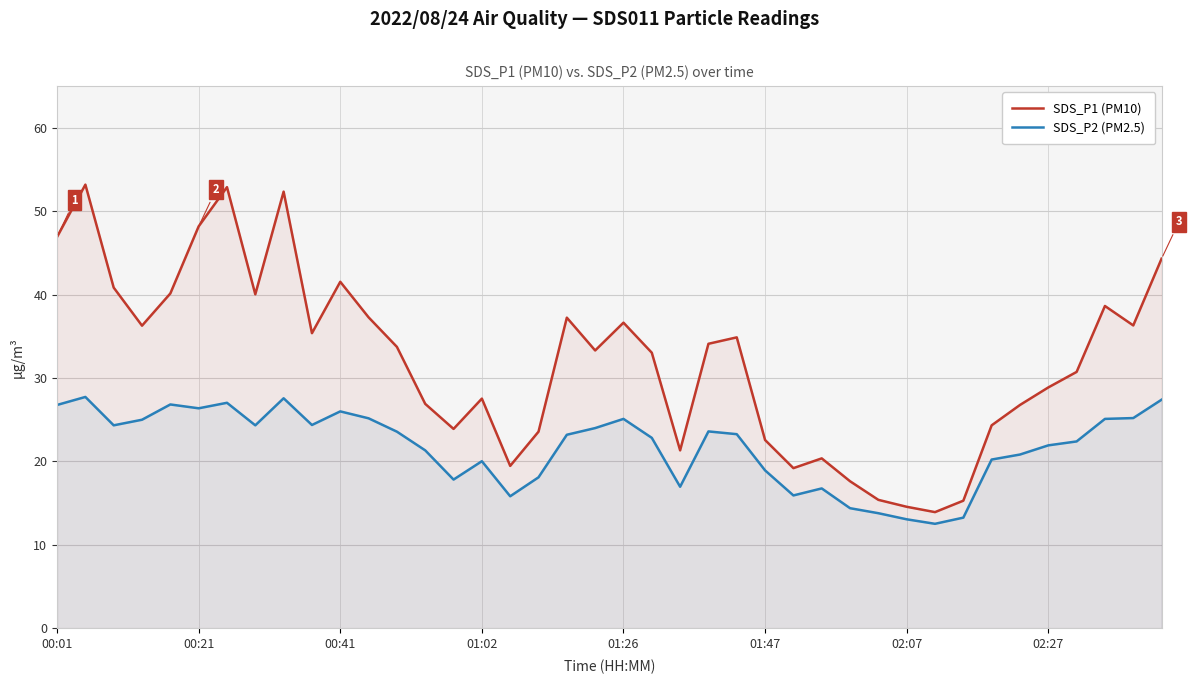

What is the minimum value shown in the chart?

12.5